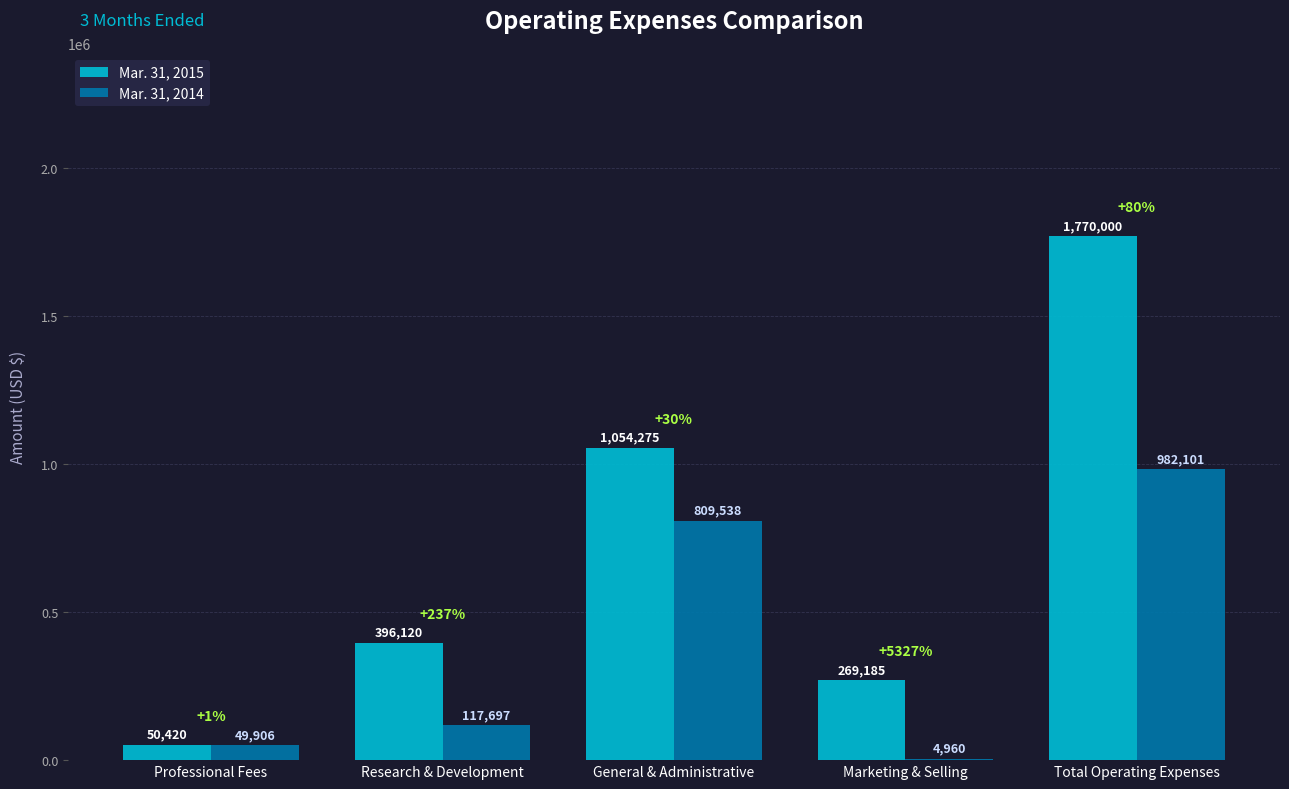

What is the approximate value of Mar. 31, 2015 at Marketing & Selling, to the nearest 50?

269200